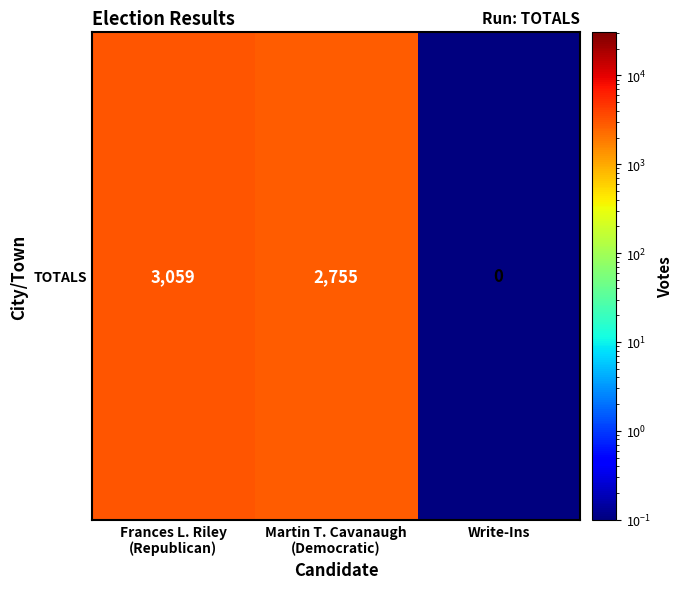

Rank the categories by value from lowest to highest.

Write-Ins, Martin T. Cavanaugh
(Democratic), Frances L. Riley
(Republican)